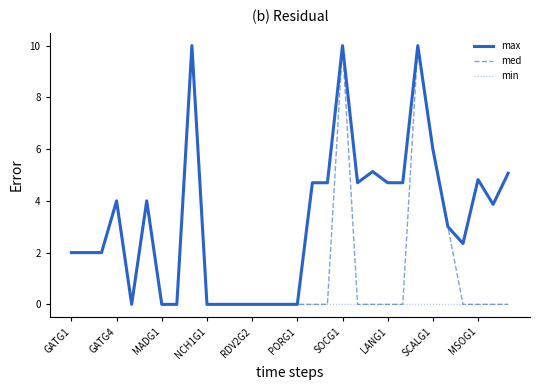

Which series has the largest total across all categories?

max